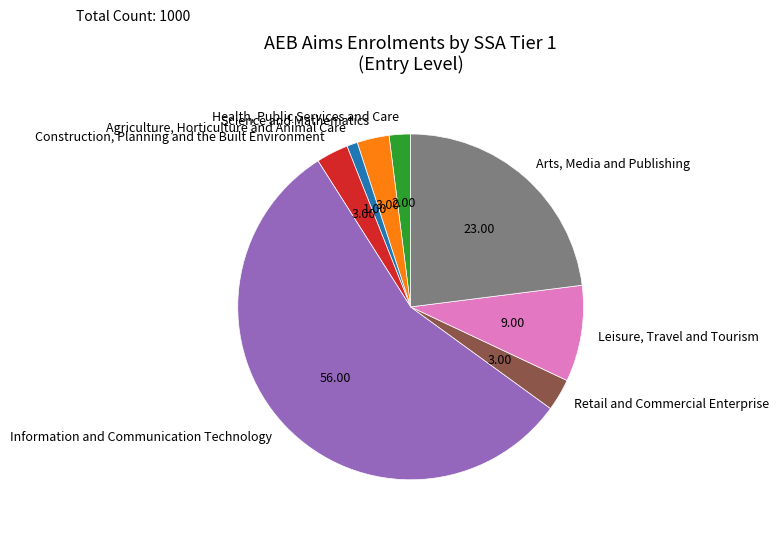

Is there a majority slice in this chart?

Yes